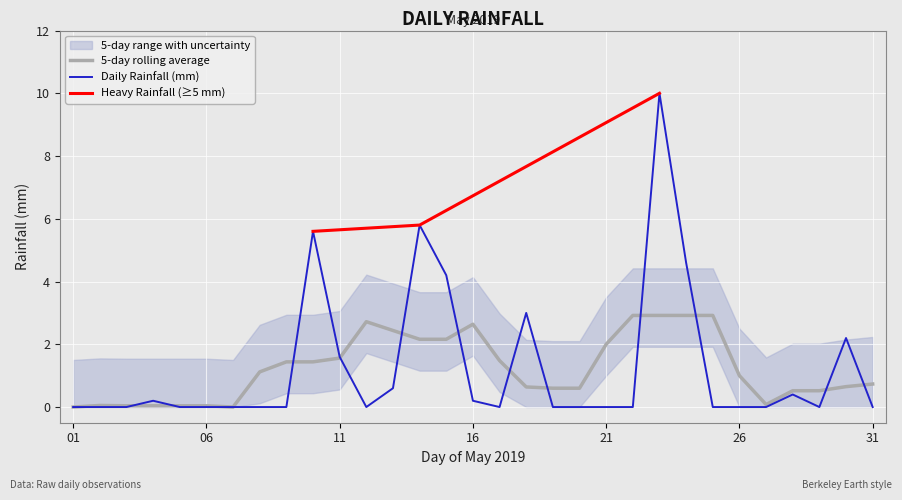

Between 2019-05-05 and 2019-05-14, which is larger?

2019-05-14